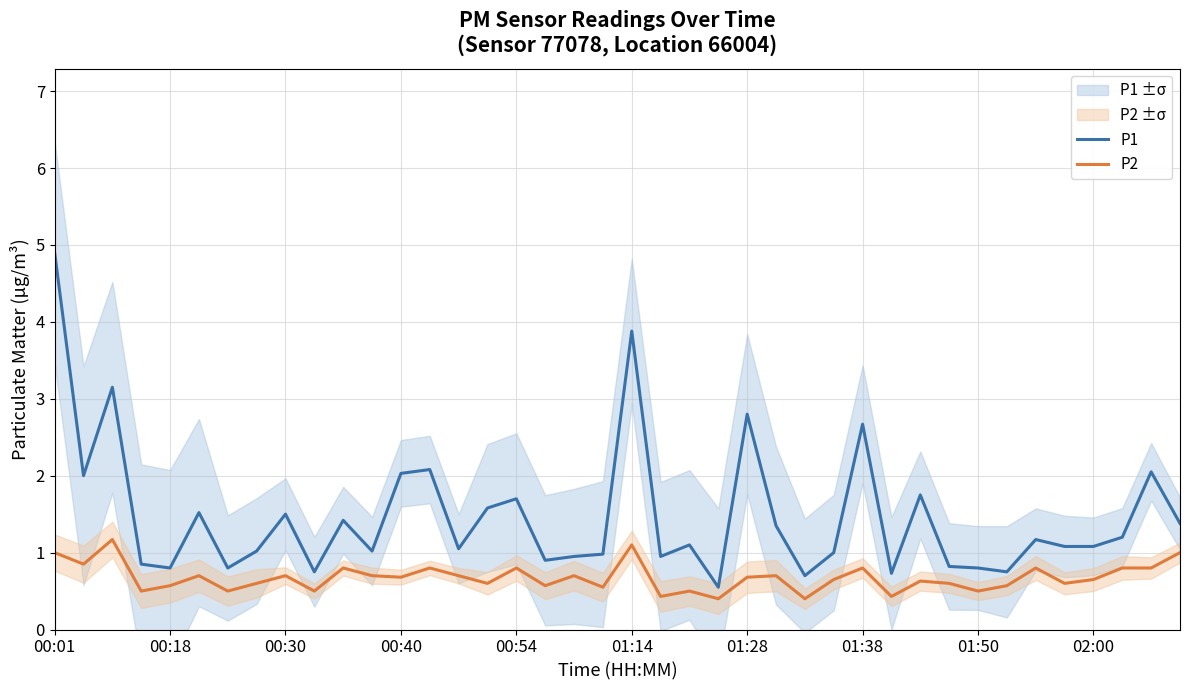

True or false: P1 has a value of 1.9 at 10.

False